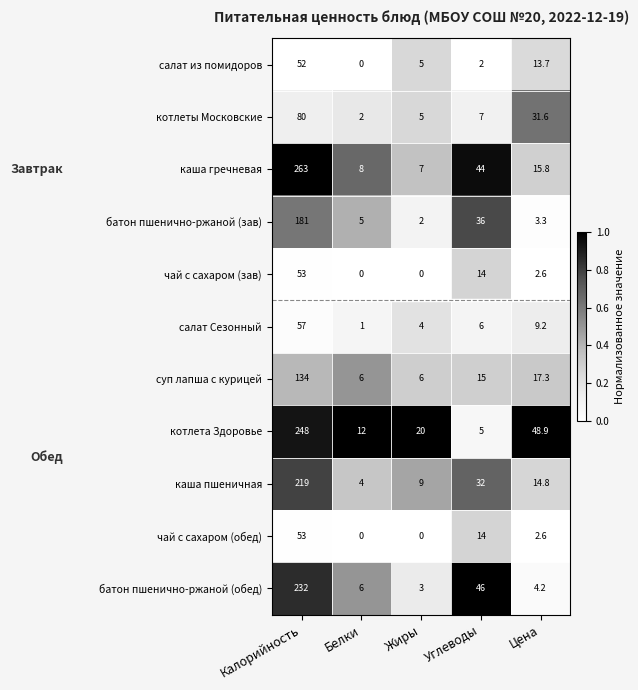

What is the difference between the highest and lowest values at Белки?

12.0